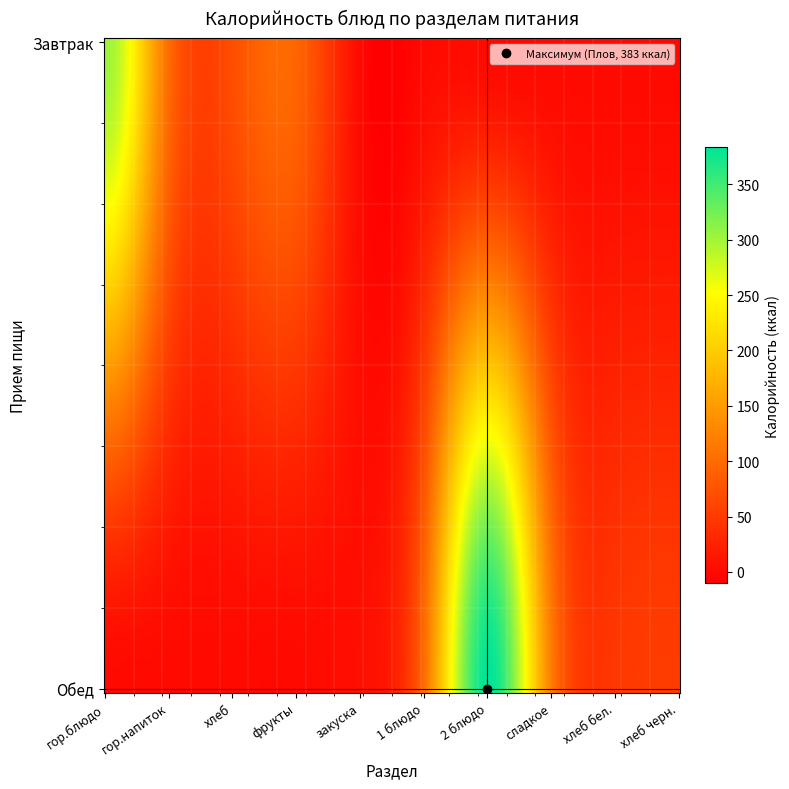

Which series has the largest total across all categories?

Обед